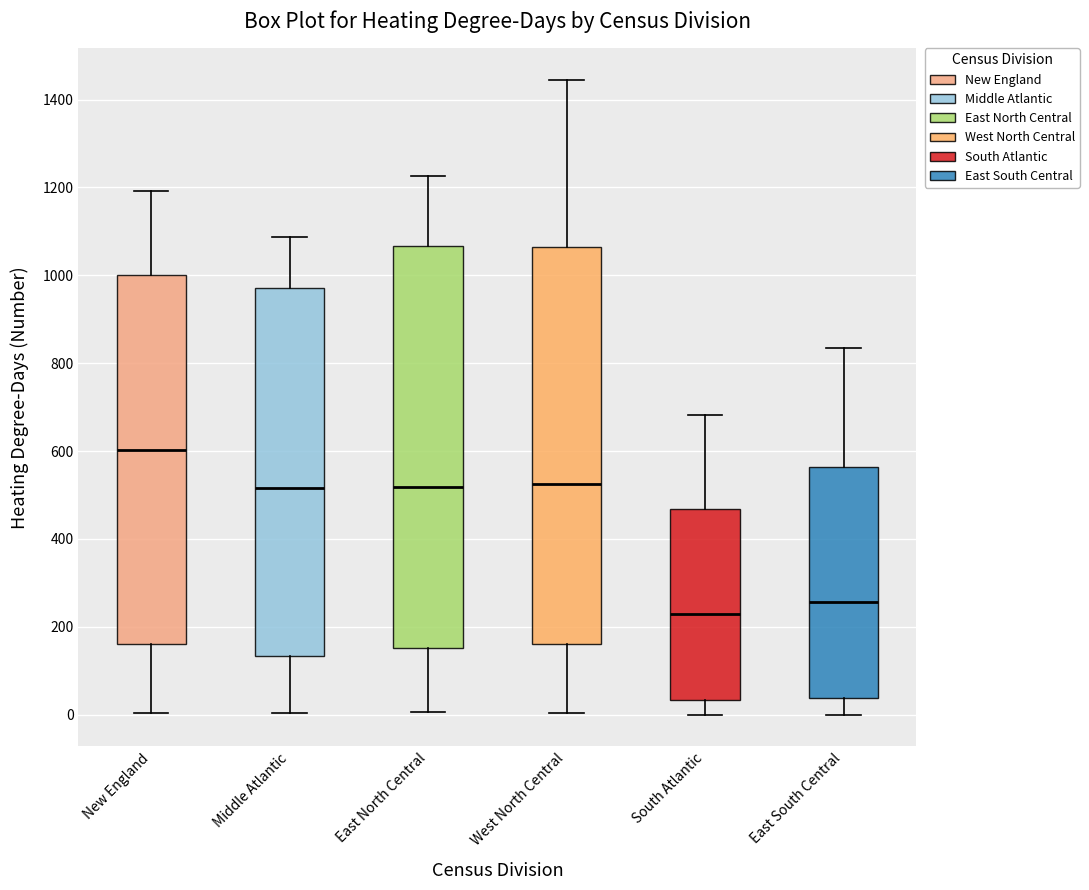

Reading left to right, transcribe this box plot: for each box, give where its median line is, the range the box spans, and where its two whiskers end, as read against the y-axis. The values are not printed on the chart, so give them approximately, as read against the axis.

New England: median 600, box 160 to 1000, whiskers 0 to 1200
Middle Atlantic: median 520, box 140 to 980, whiskers 0 to 1080
East North Central: median 520, box 160 to 1060, whiskers 0 to 1220
West North Central: median 520, box 160 to 1060, whiskers 0 to 1440
South Atlantic: median 240, box 40 to 460, whiskers 0 to 680
East South Central: median 260, box 40 to 560, whiskers 0 to 840